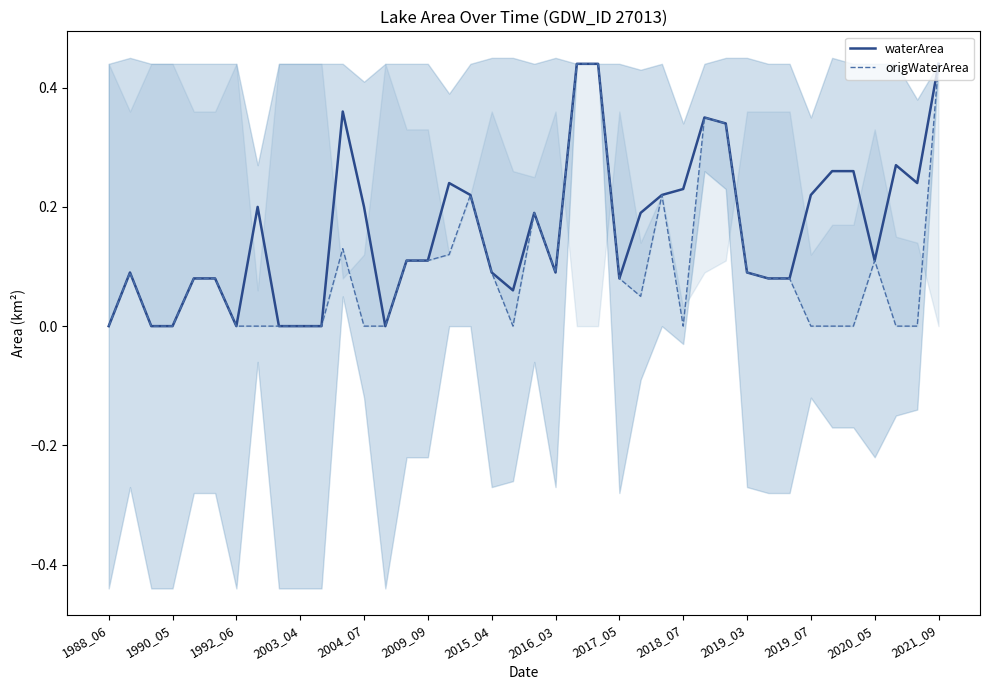

Does the chart display data point markers on the line(s)?

No